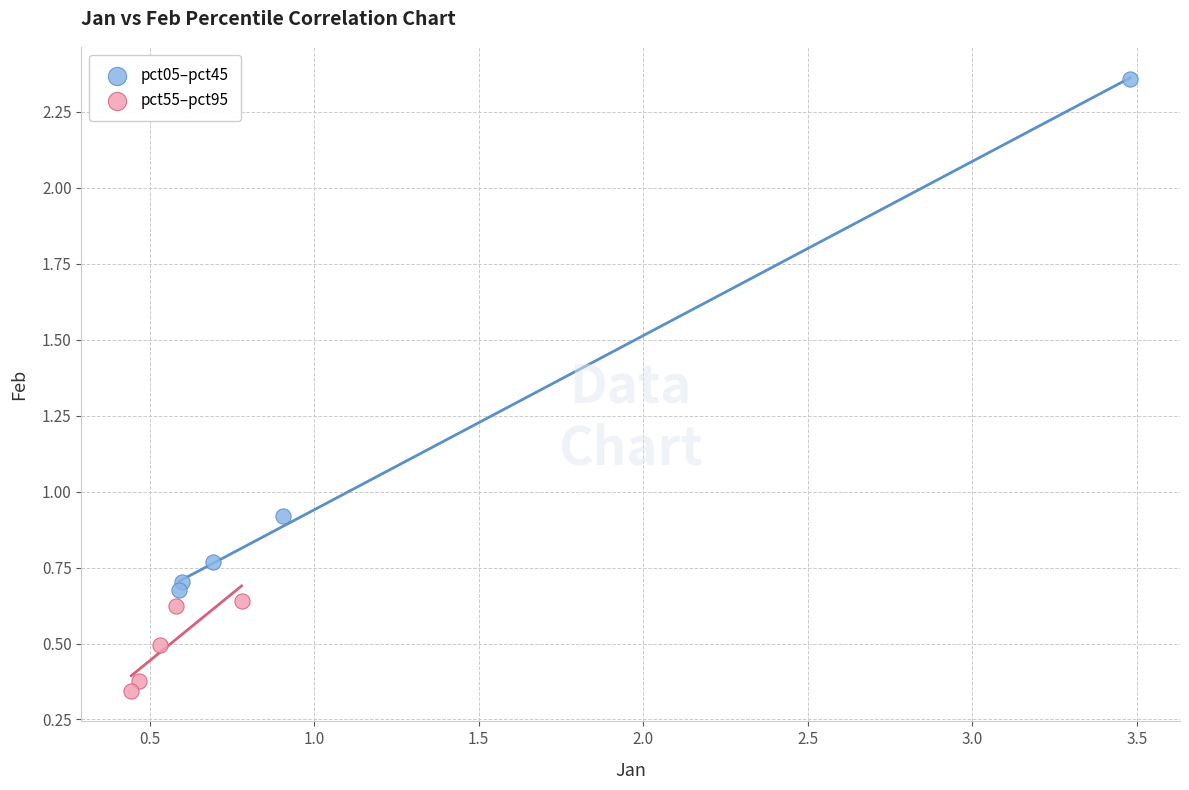

Which series has the widest spread of Y values?

pct05–pct45